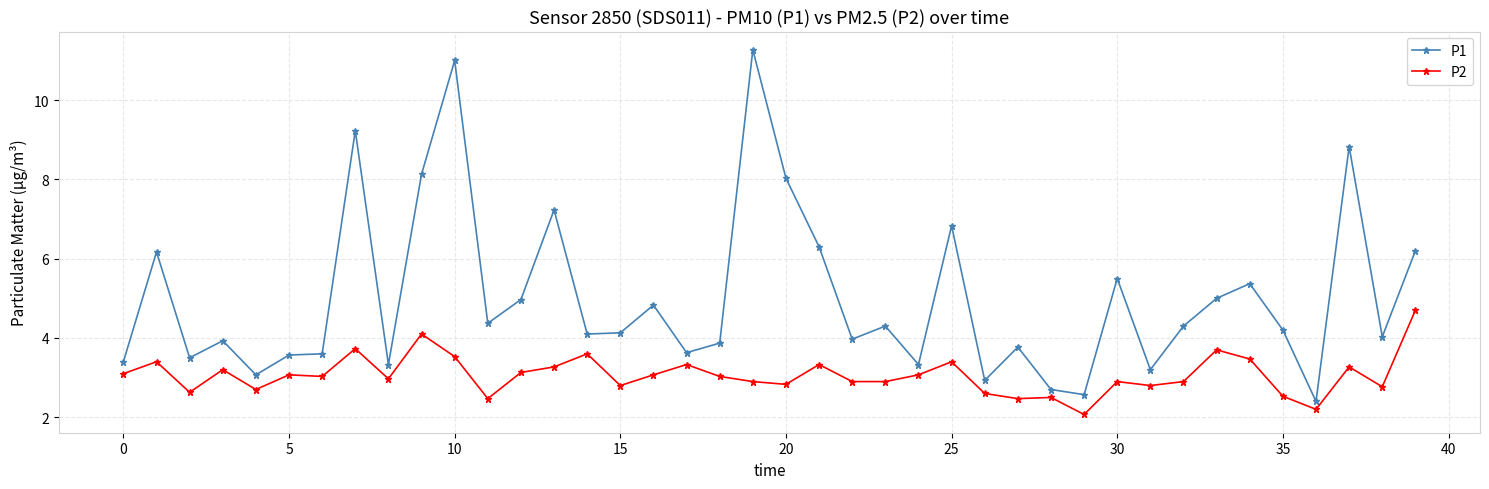

Which series has the largest total across all categories?

P1